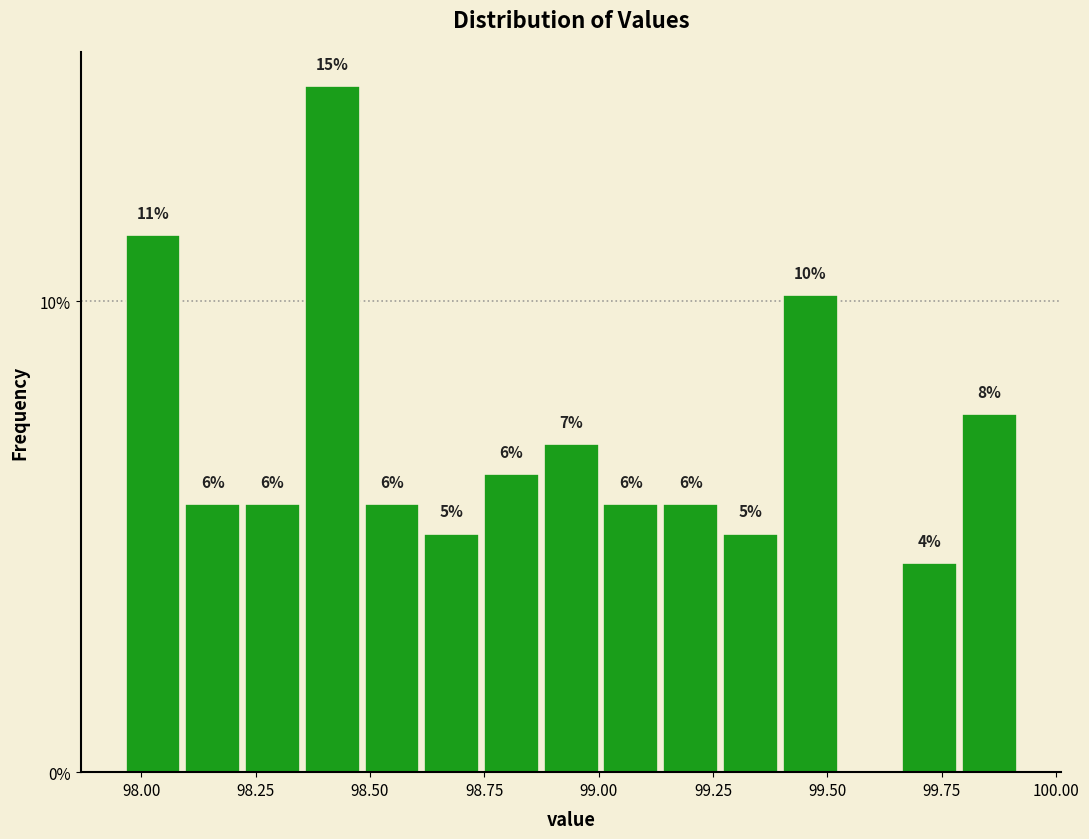

Around what value on the x-axis is the tallest bar? Give the approximate position of its centre, as read against the axis.

98.40